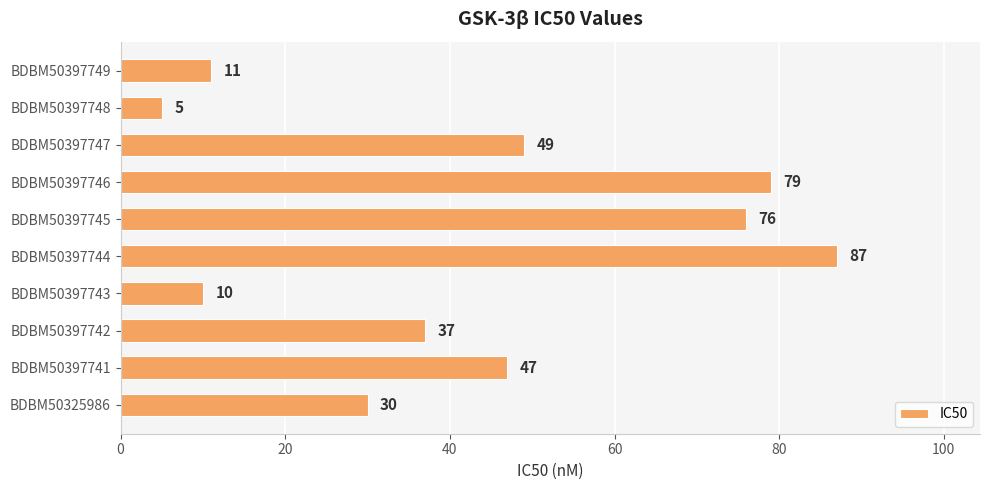

List the labels in order of value, smallest first.

BDBM50397748, BDBM50397743, BDBM50397749, BDBM50325986, BDBM50397742, BDBM50397741, BDBM50397747, BDBM50397745, BDBM50397746, BDBM50397744